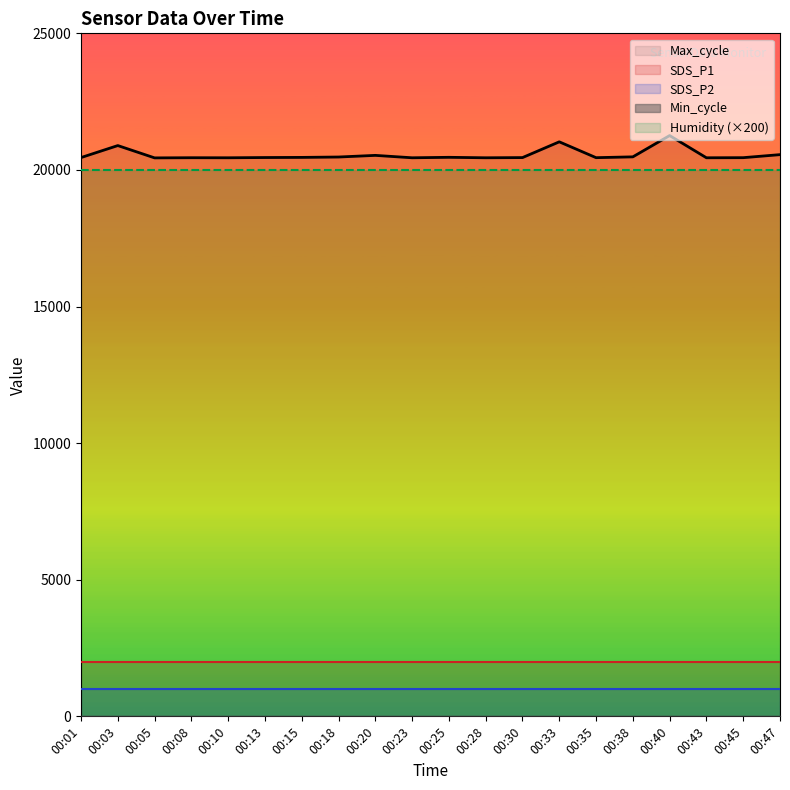

The value of Humidity (×200) at 00:35 is 5917.4. True or false?

False